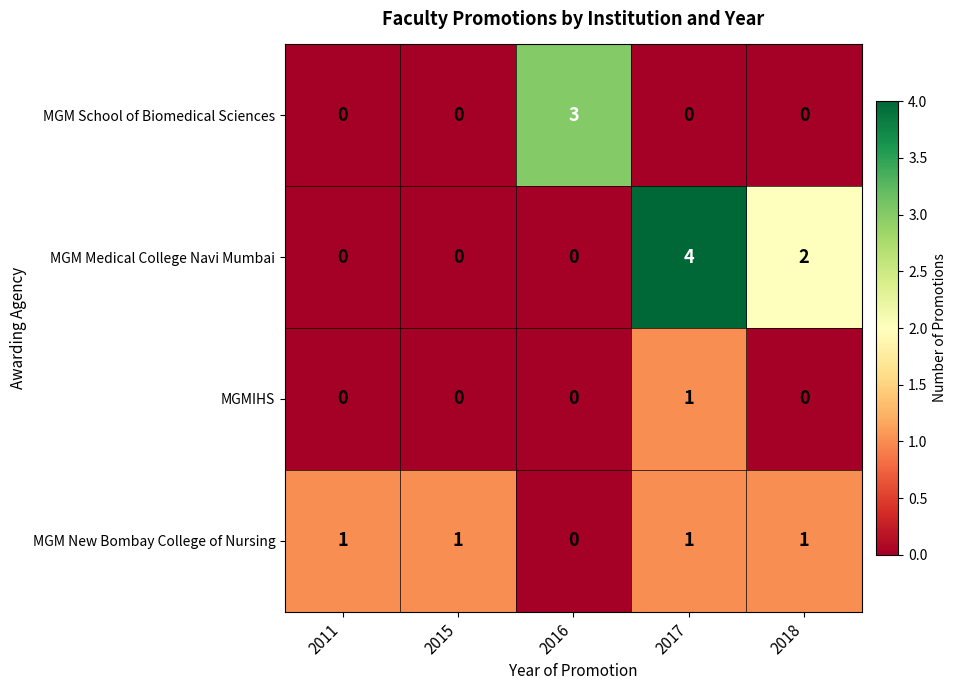

What is the greatest value displayed?

4